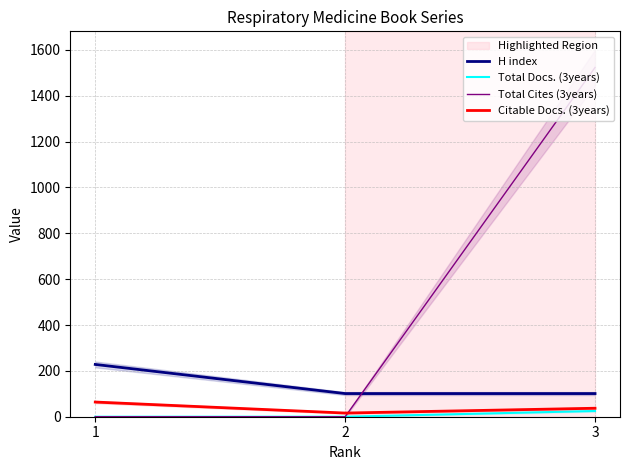

Count the Citable Docs. (3years) values in the range 16 to 64.

3